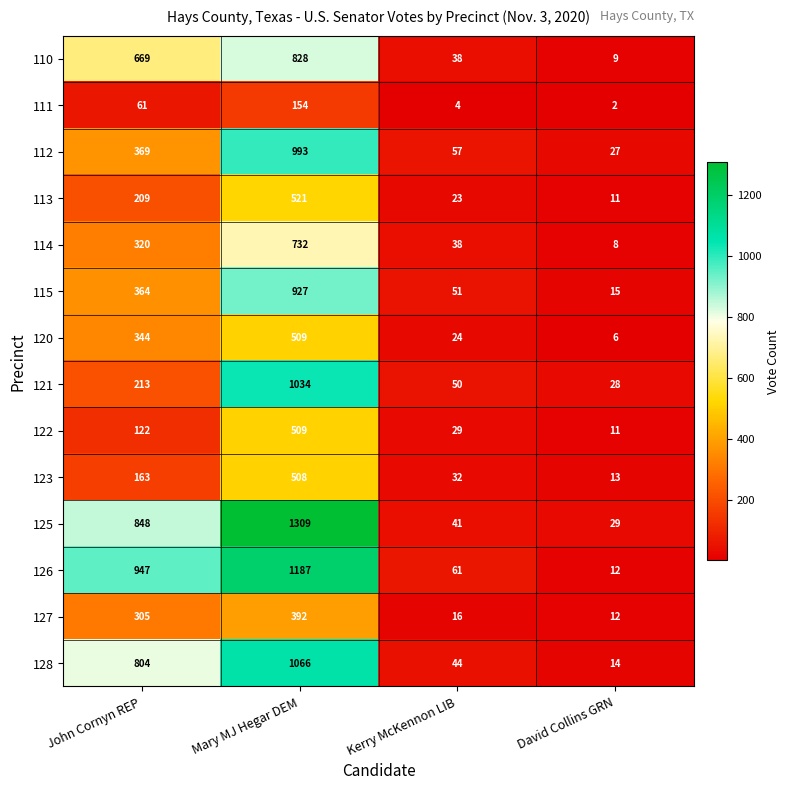

The 123 series shows 13 at David Collins GRN. True or false?

True